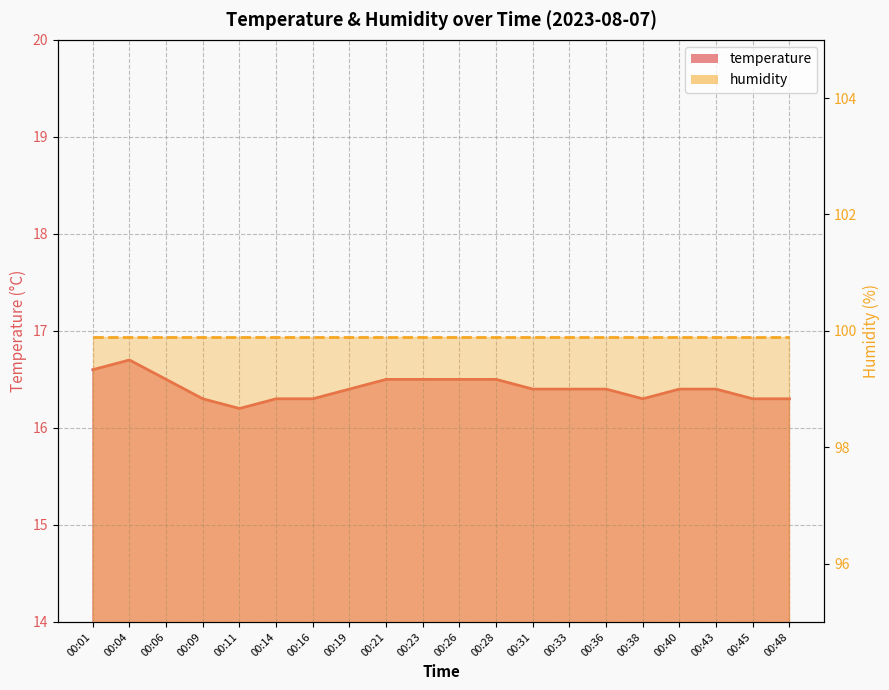

Reading right to left, transcribe all the data shown in this chart.

00:48=16.3	00:45=16.3	00:43=16.4	00:40=16.4	00:38=16.3	00:36=16.4	00:33=16.4	00:31=16.4	00:28=16.5	00:26=16.5	00:23=16.5	00:21=16.5	00:19=16.4	00:16=16.3	00:14=16.3	00:11=16.2	00:09=16.3	00:06=16.5	00:04=16.7	00:01=16.6